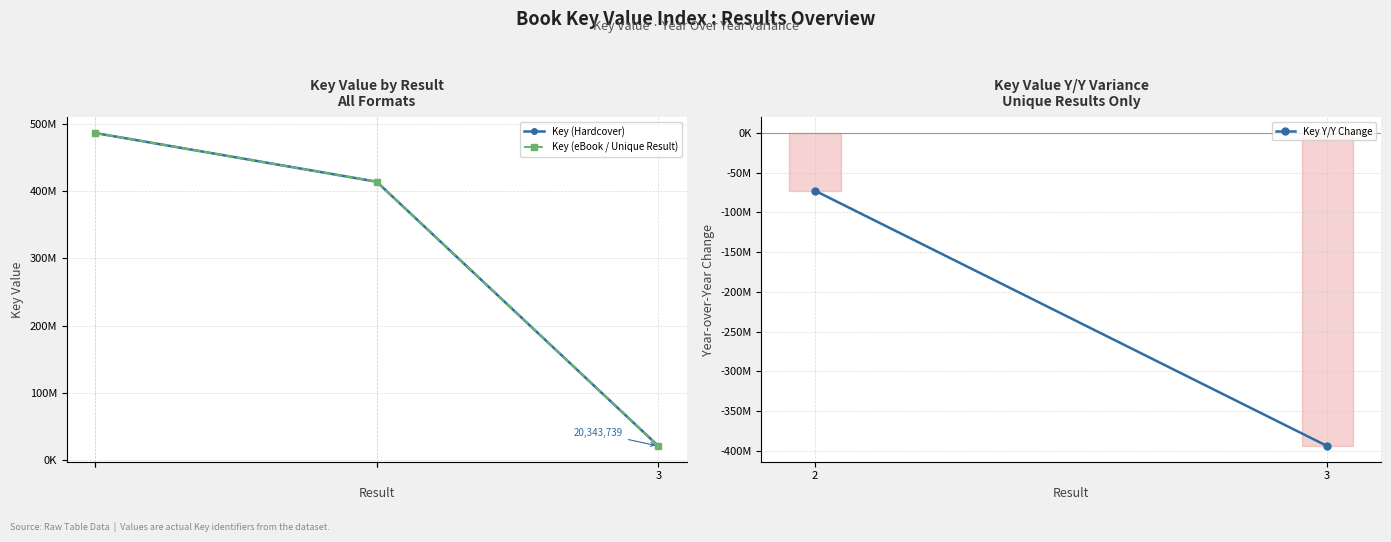

What is the value of the 5th point from the left?

20343739